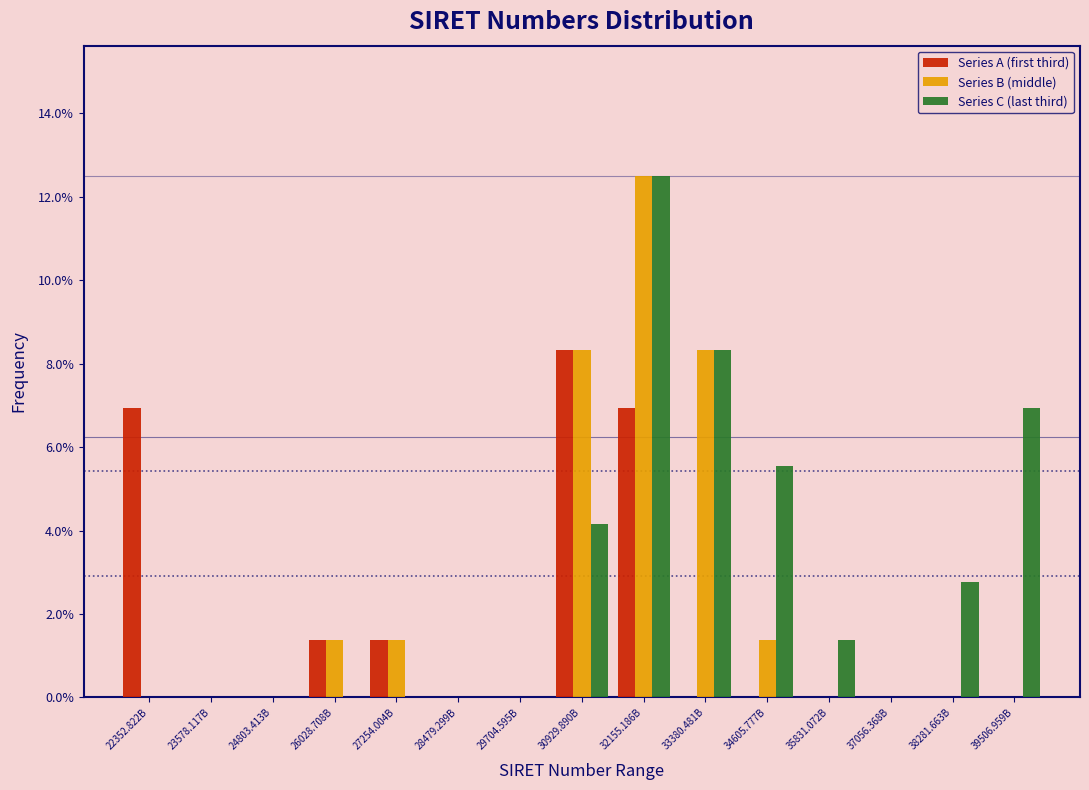

At which category is the sum across all series the highest?

32155.186B